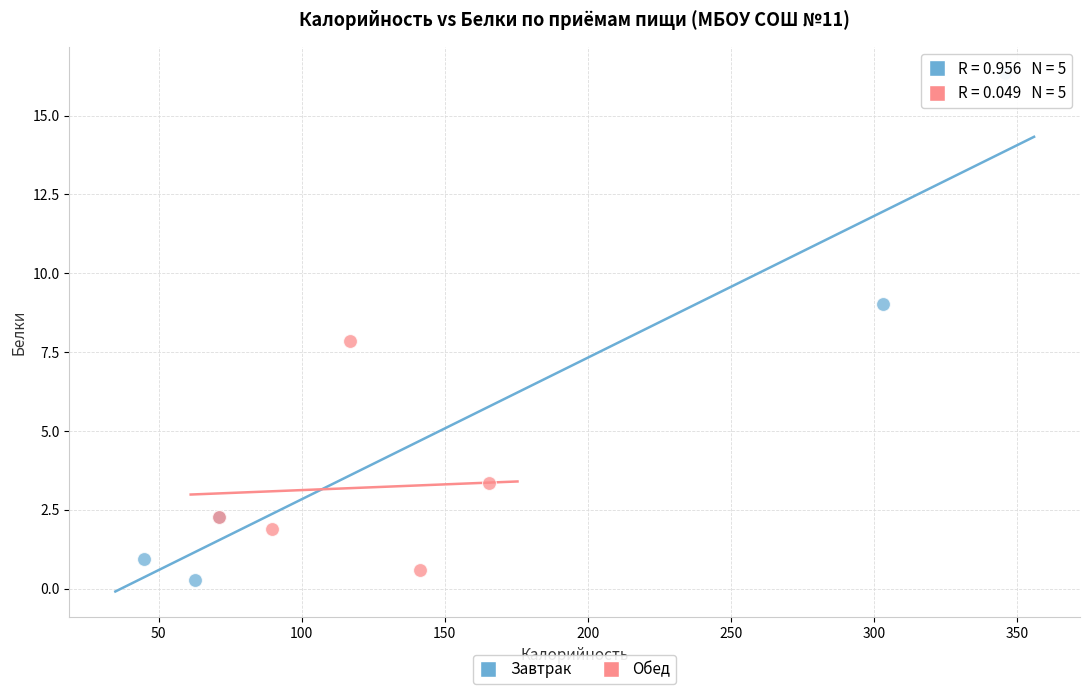

Which series contains the lowest Y value?

Завтрак